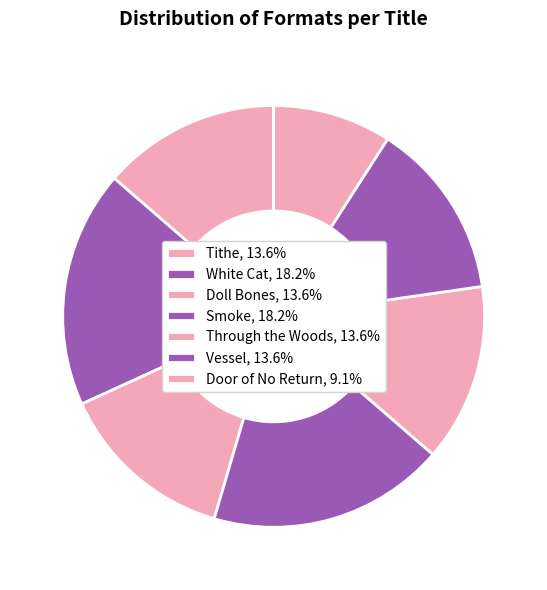

Does Doll Bones represent more than half of the total?

No